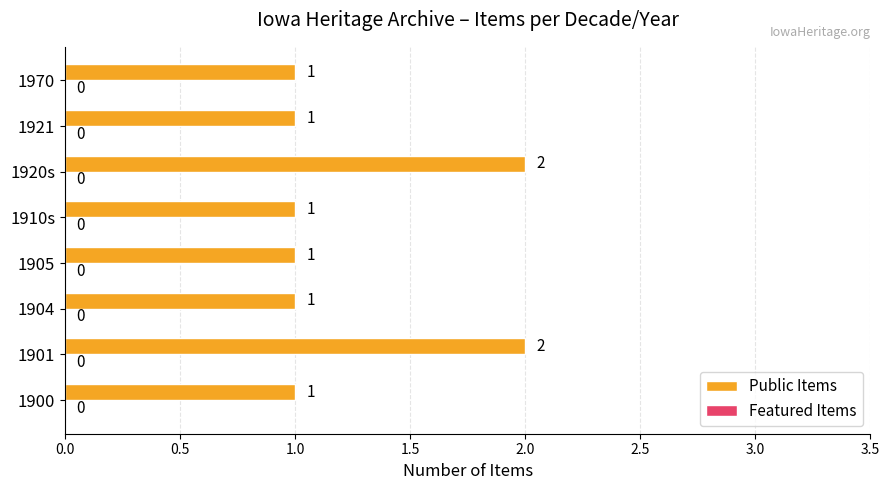

What is the sum of the values at 1920s and 1904?

3